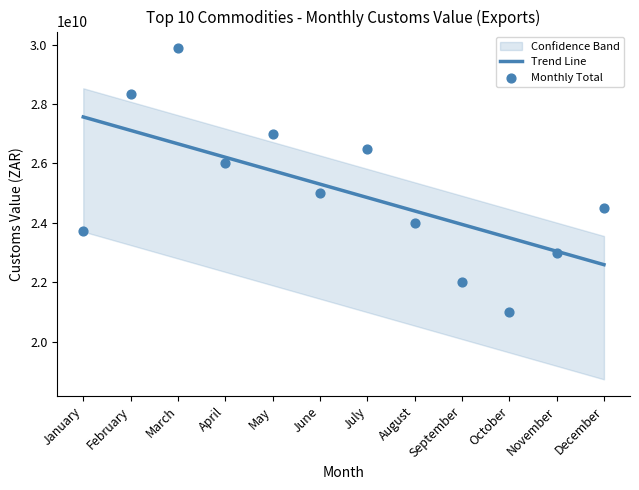

Which series contains the highest Y value?

Monthly Total